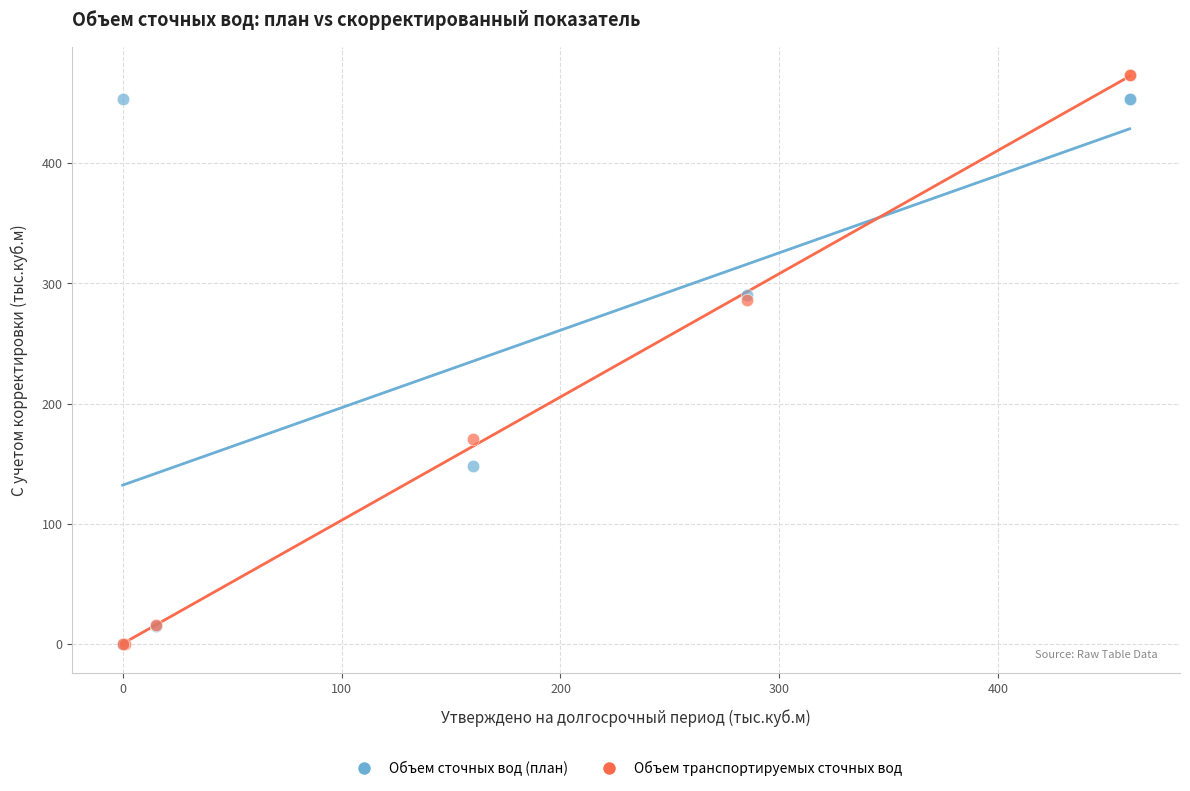

Which series contains the highest Y value?

Объем транспортируемых сточных вод